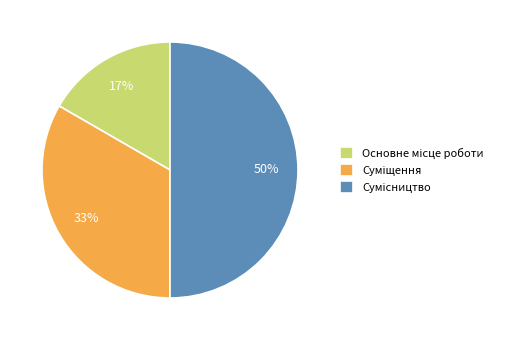

To the nearest percent, what is the difference between the largest and smallest slice percentages?

33%